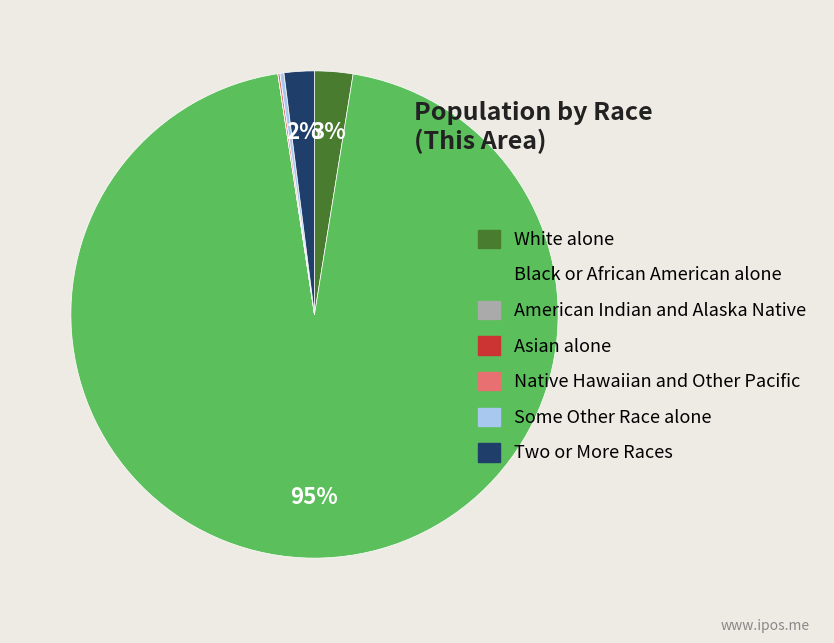

Does any single category account for the majority?

Yes